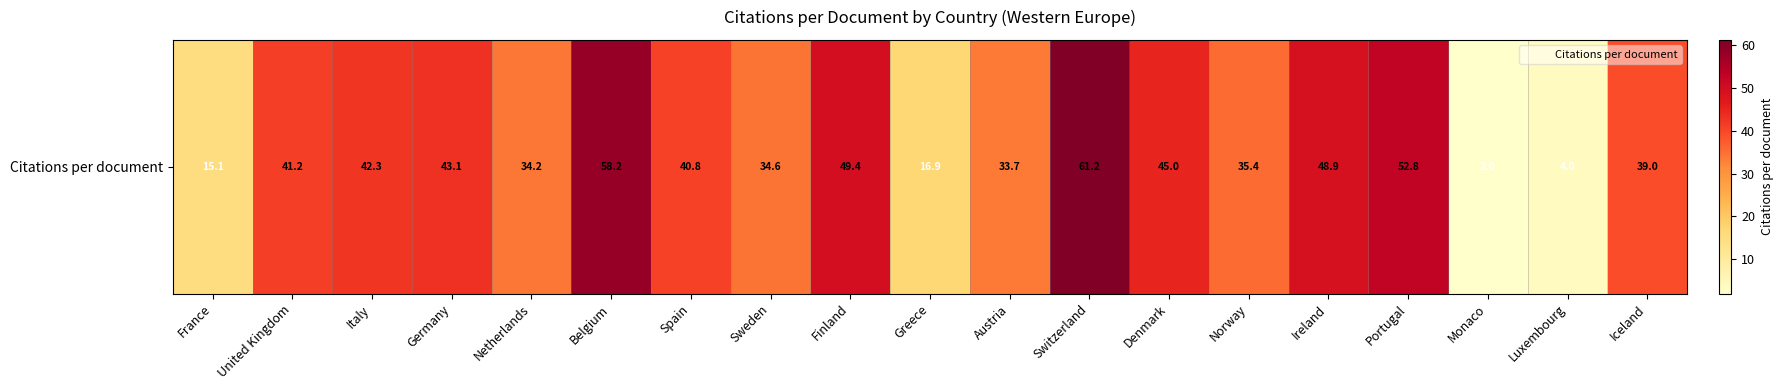

Rank the categories by value from lowest to highest.

Monaco, Luxembourg, France, Greece, Austria, Netherlands, Sweden, Norway, Iceland, Spain, United Kingdom, Italy, Germany, Denmark, Ireland, Finland, Portugal, Belgium, Switzerland